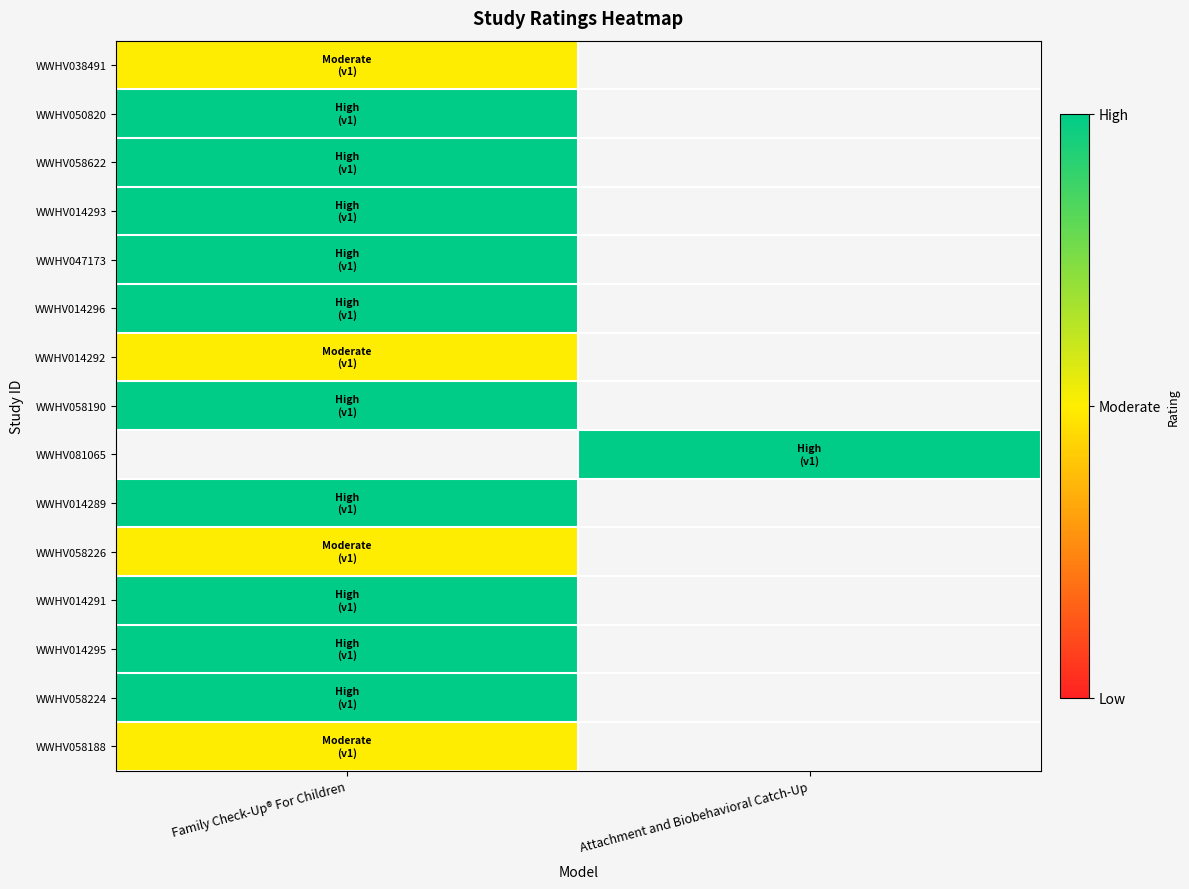

List the series in order of their peak value, highest first.

WWHV050820, WWHV058622, WWHV014293, WWHV047173, WWHV014296, WWHV058190, WWHV038491, WWHV081065, WWHV014289, WWHV014291, WWHV014295, WWHV058224, WWHV014292, WWHV058226, WWHV058188